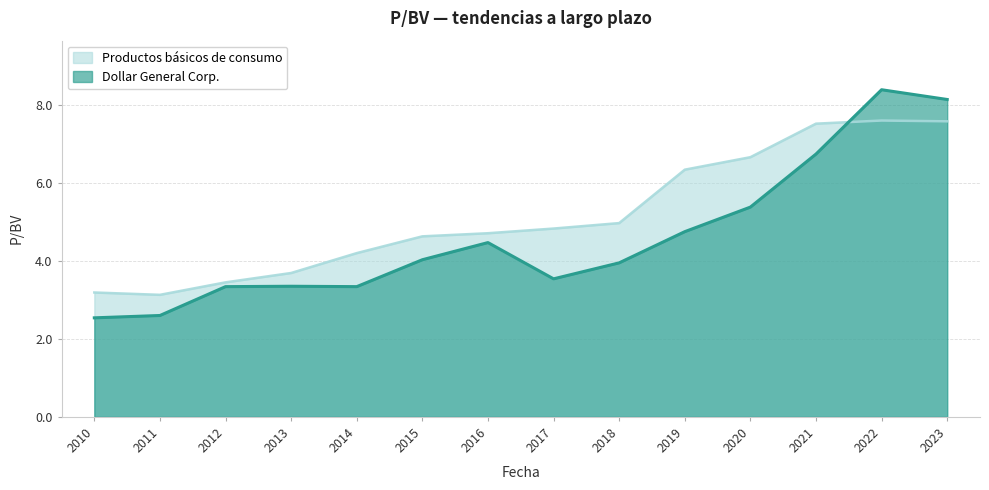

What is the sum of the Productos básicos de consumo values at 2016 and 2018?

9.7